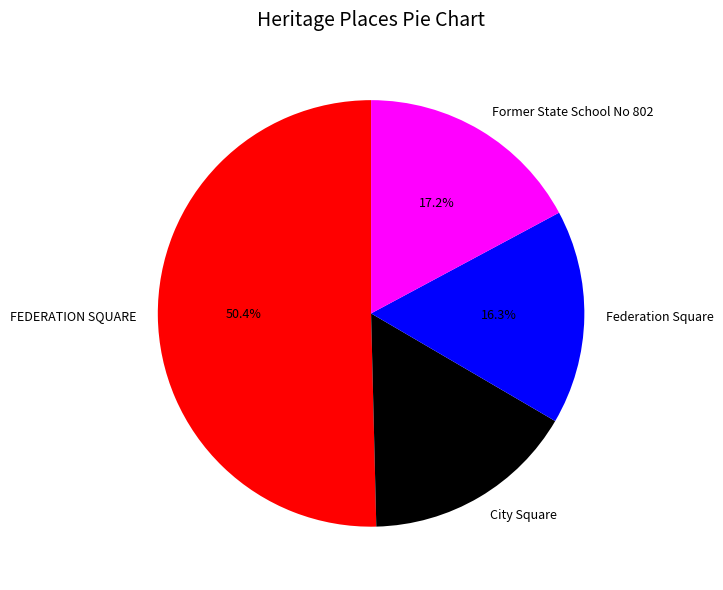

What percentage is the FEDERATION SQUARE slice, to the nearest percent?

50%